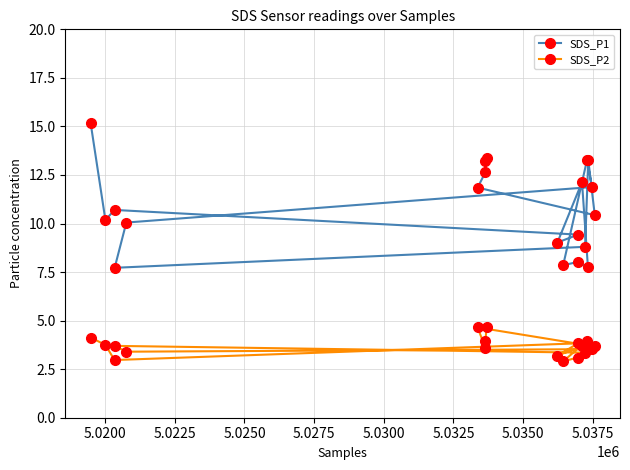

What is the difference between the maximum and minimum values in the SDS_P1 series?

7.5